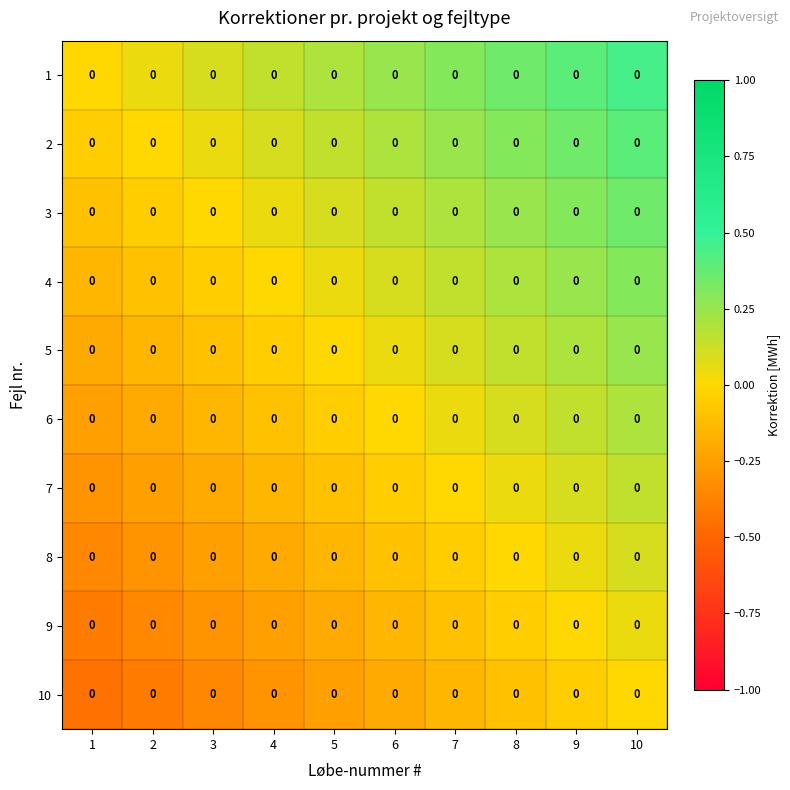

What is the approximate value of 9 at 3?

-0.3